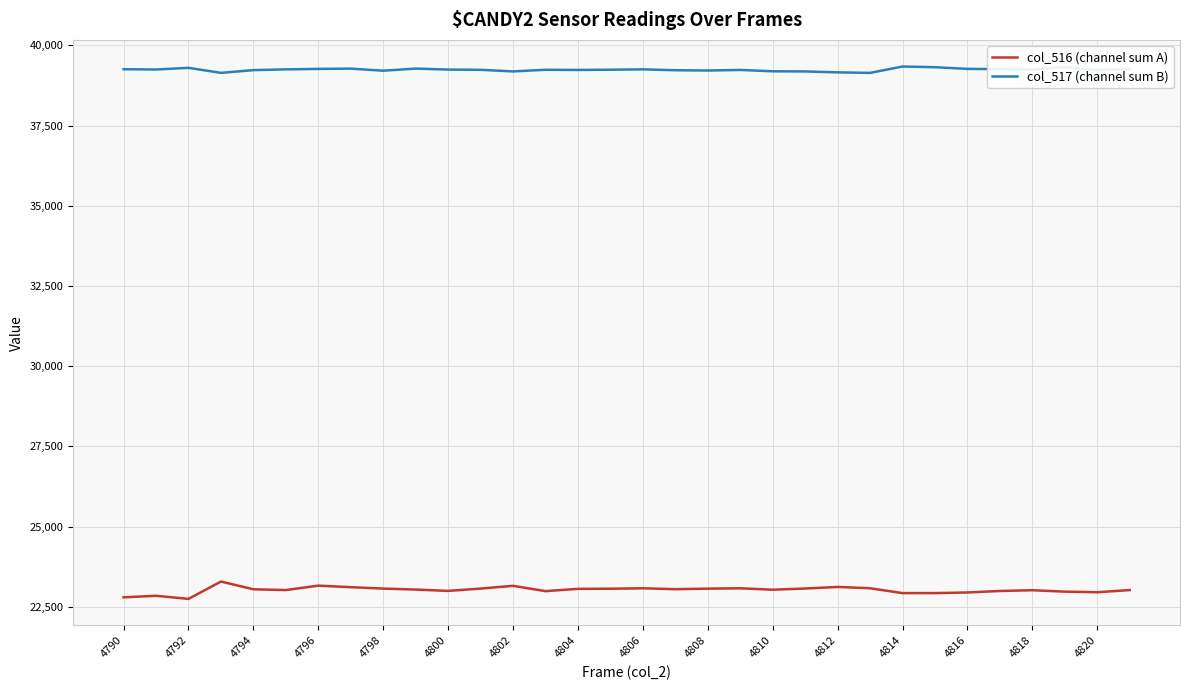

Which series has the largest total across all categories?

col_517 (channel sum B)